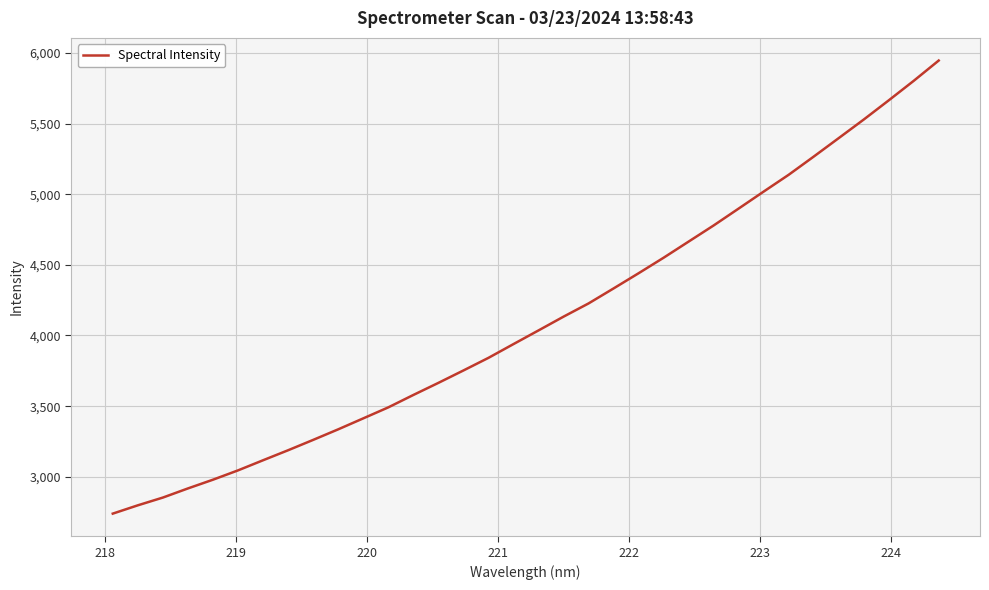

What is the average value?

4110.0